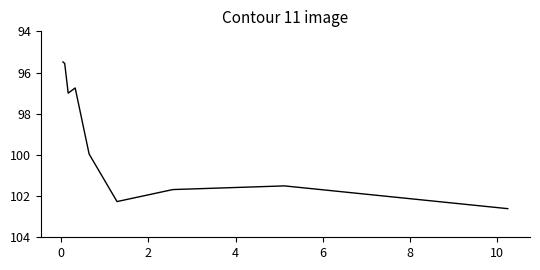

What is the greatest value displayed?

102.6